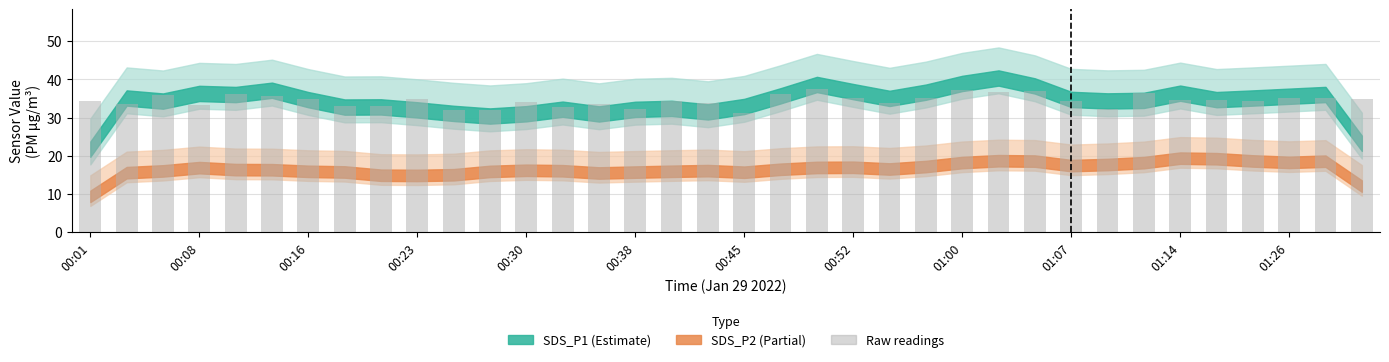

Count the number of categories in the chart.

36